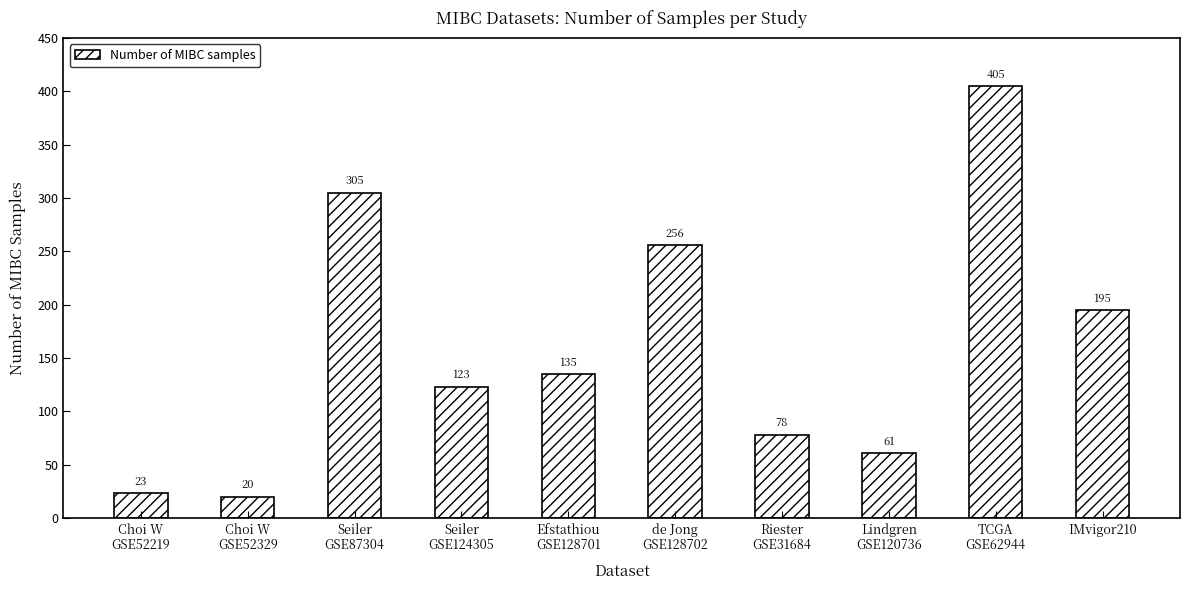

What is the minimum value shown in the chart?

20